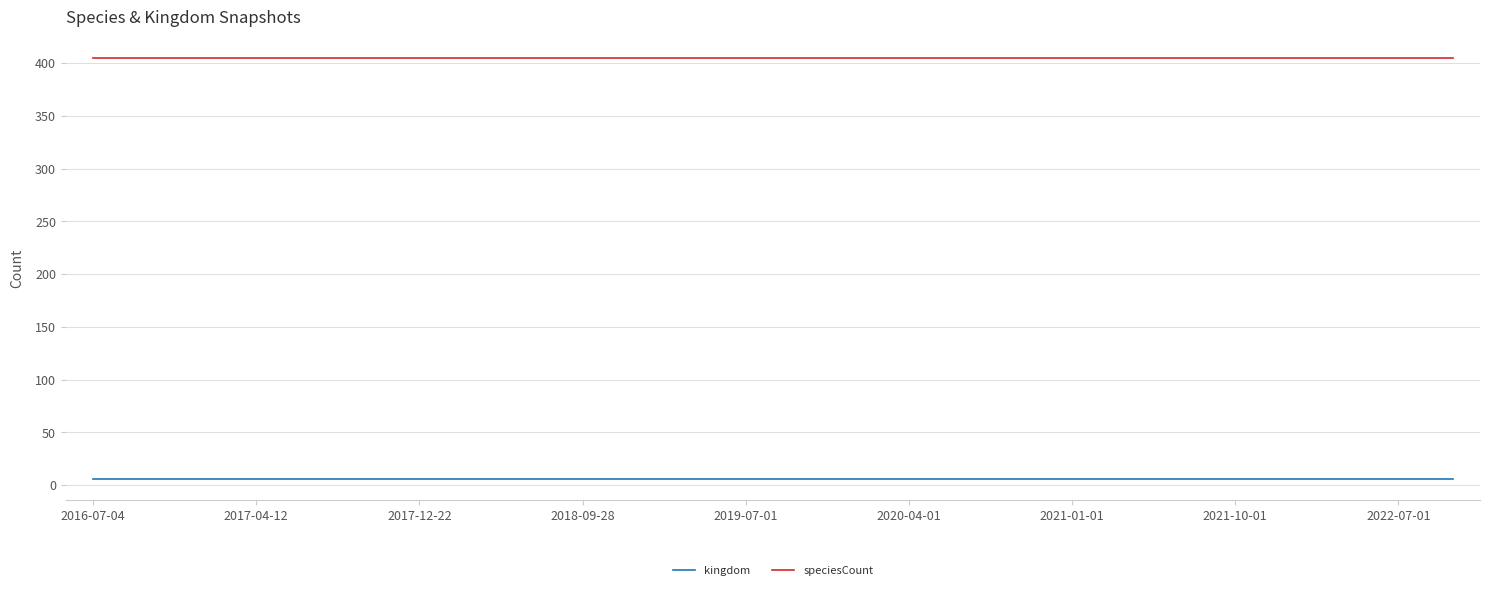

List the series in order of their peak value, lowest first.

kingdom, speciesCount